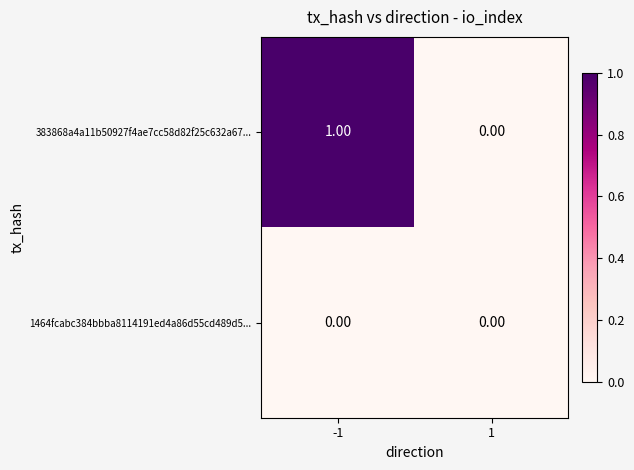

Which series has the largest total across all categories?

383868a4a11b50927f4ae7cc58d82f25c632a67...